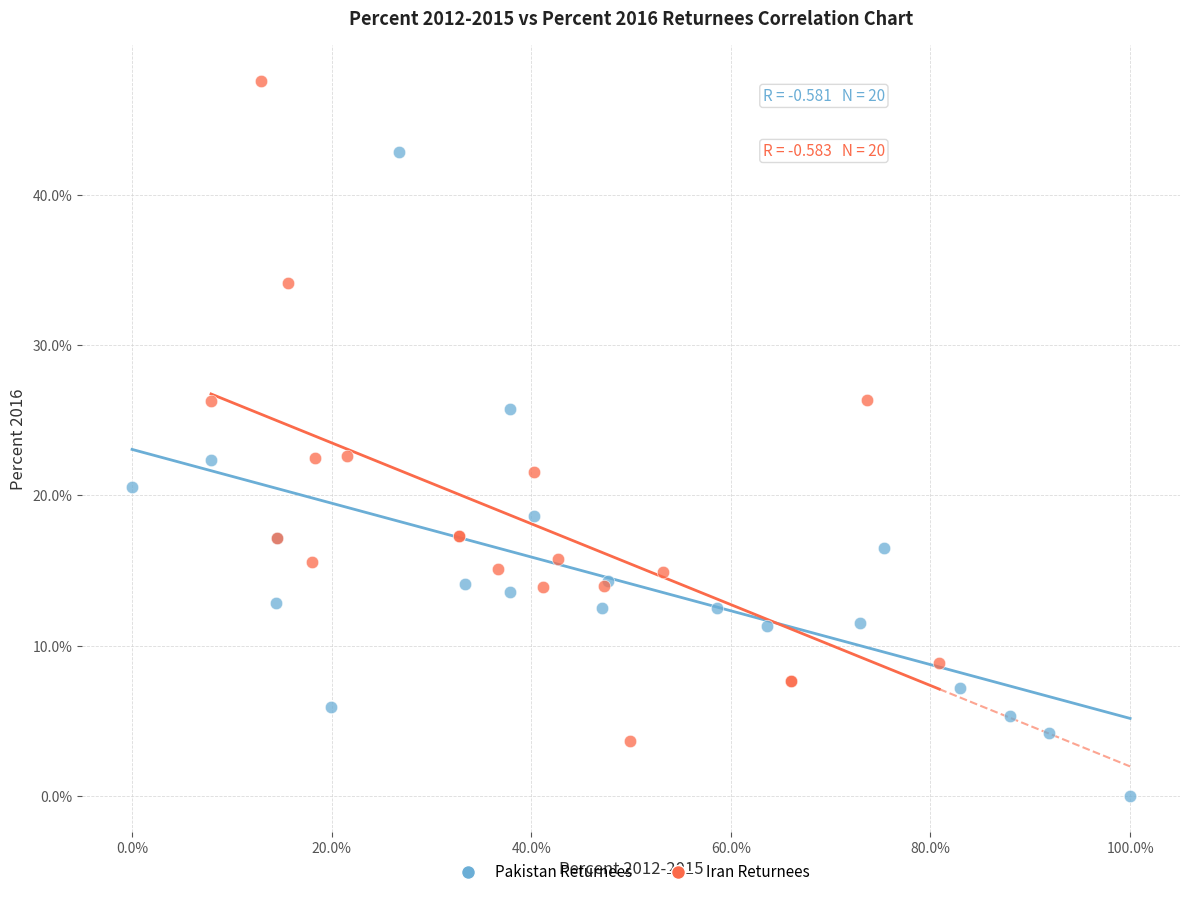

Which series contains the highest Y value?

Iran Returnees